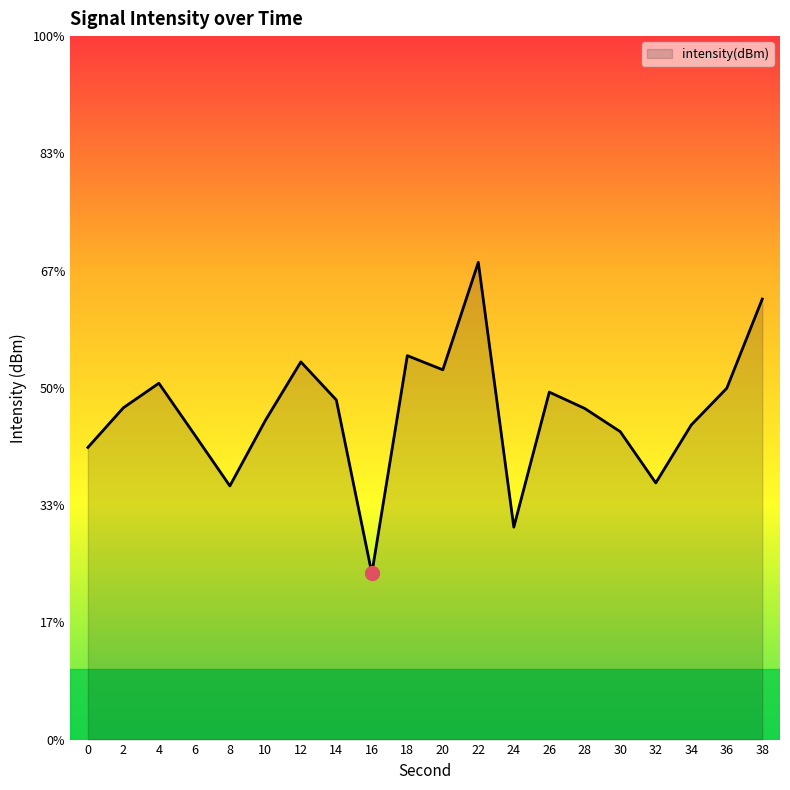

How many values exceed -132?

4